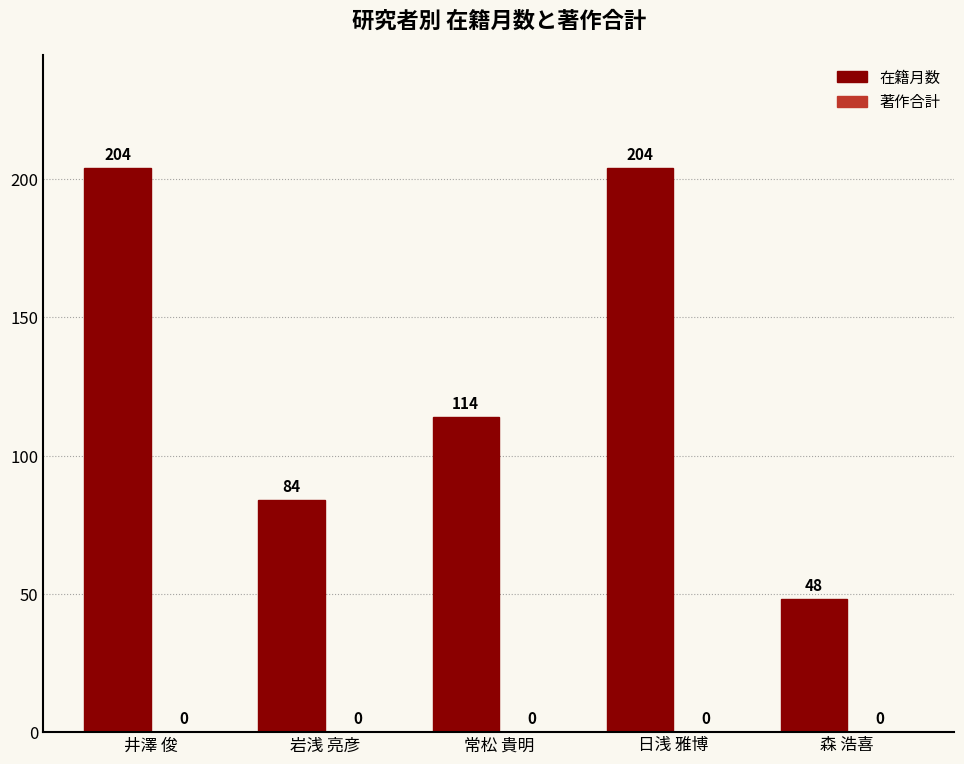

What is the average value?

131